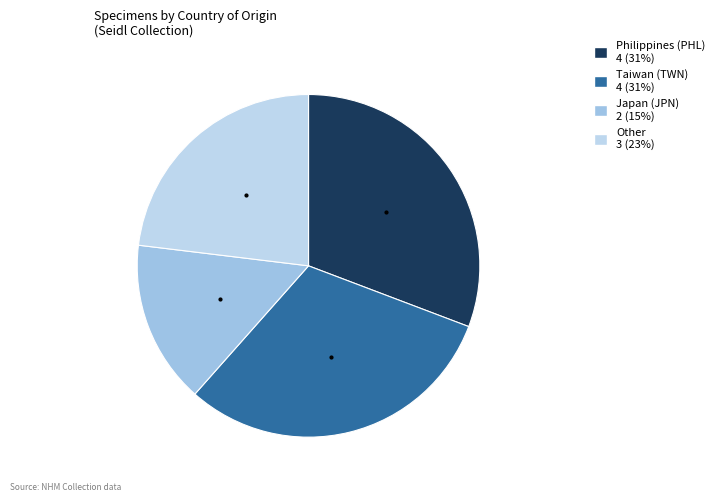

How many slices are in this pie chart?

4